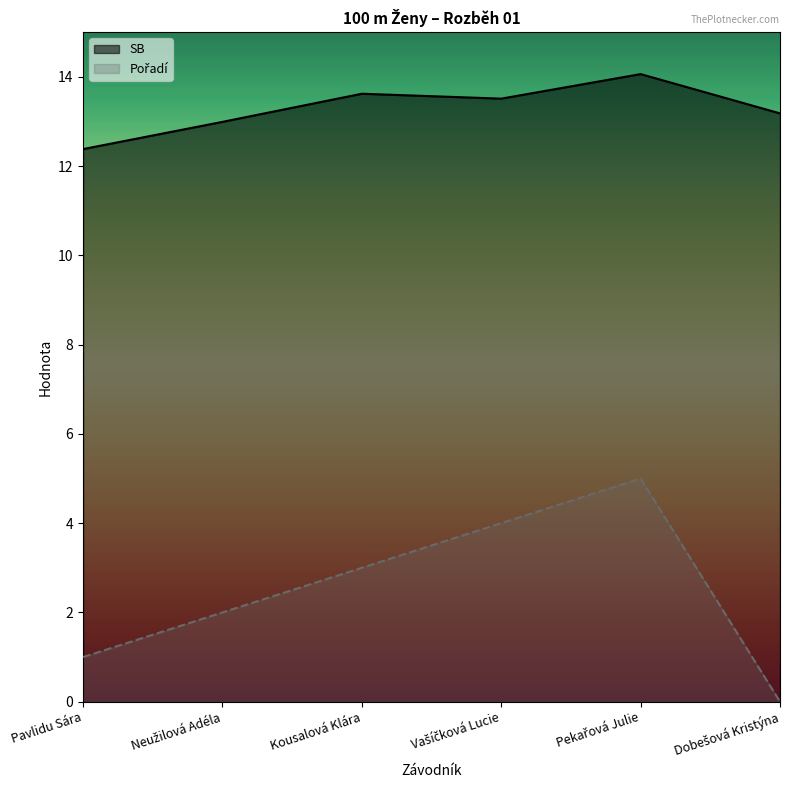

Between Pavlidu Sára and Kousalová Klára, which is larger?

Kousalová Klára